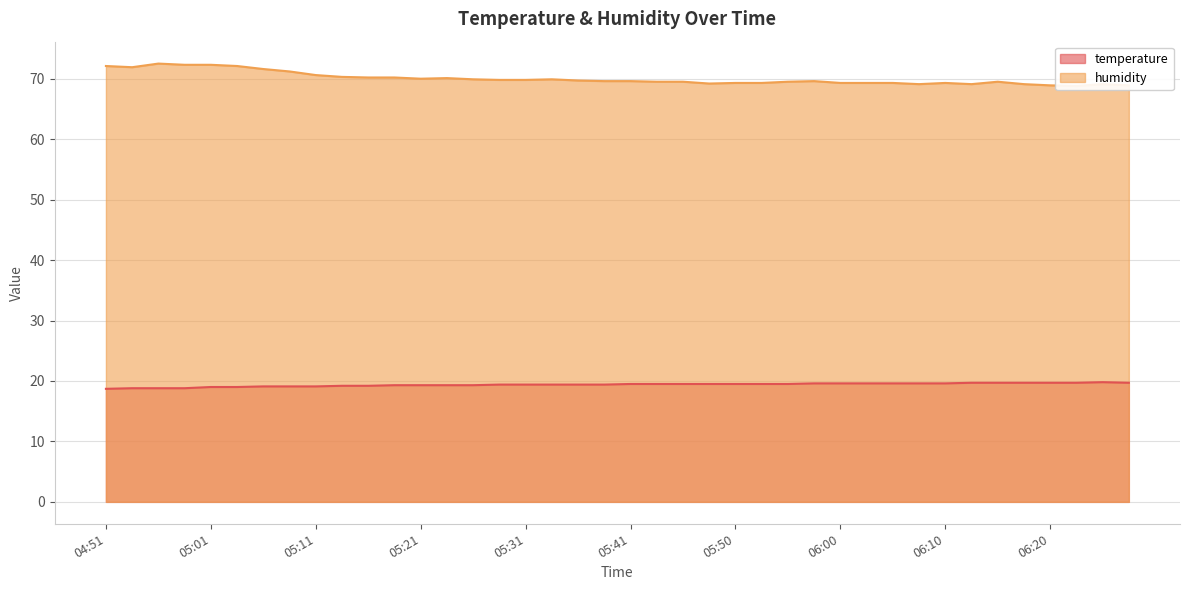

At 05:06, list the series in order from smallest to largest.

temperature, humidity